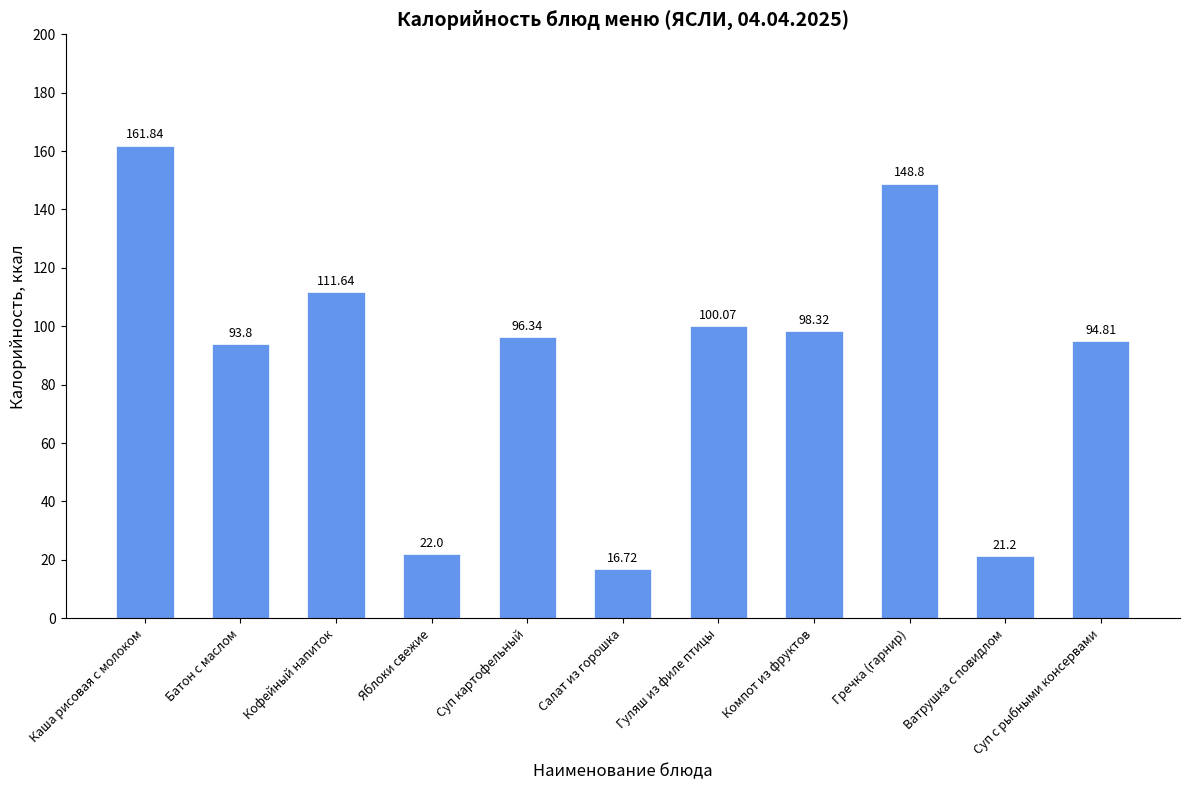

What is the difference between the maximum and minimum values?

145.1